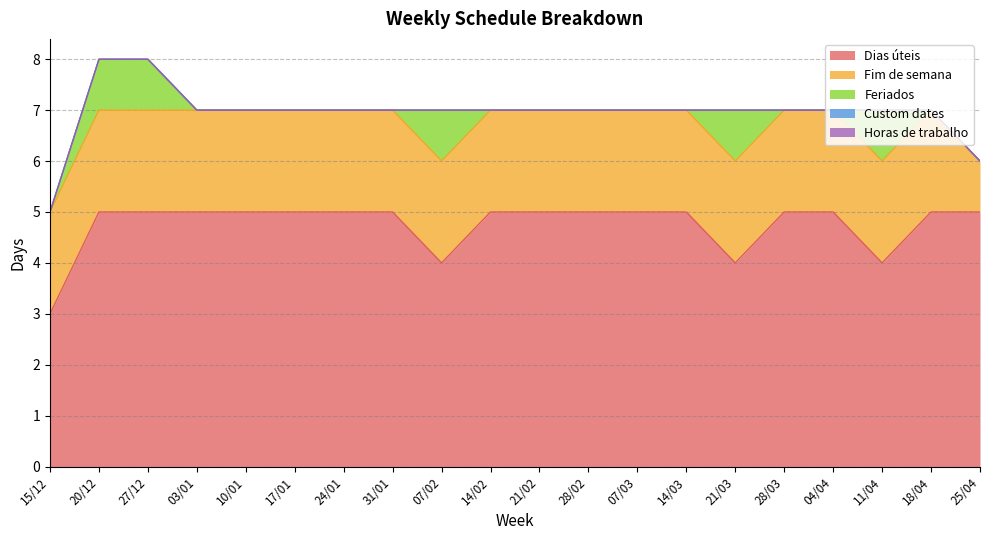

Reading right to left, list all the values displayed in this chart.

Dias úteis: 25/04=5	18/04=5	11/04=4	04/04=5	28/03=5	21/03=4	14/03=5	07/03=5	28/02=5	21/02=5	14/02=5	07/02=4	31/01=5	24/01=5	17/01=5	10/01=5	03/01=5	27/12=5	20/12=5	15/12=3
Fim de semana: 25/04=1	18/04=2	11/04=2	04/04=2	28/03=2	21/03=2	14/03=2	07/03=2	28/02=2	21/02=2	14/02=2	07/02=2	31/01=2	24/01=2	17/01=2	10/01=2	03/01=2	27/12=2	20/12=2	15/12=2
Feriados: 25/04=0	18/04=0	11/04=1	04/04=0	28/03=0	21/03=1	14/03=0	07/03=0	28/02=0	21/02=0	14/02=0	07/02=1	31/01=0	24/01=0	17/01=0	10/01=0	03/01=0	27/12=1	20/12=1	15/12=0
Custom dates: 25/04=0	18/04=0	11/04=0	04/04=0	28/03=0	21/03=0	14/03=0	07/03=0	28/02=0	21/02=0	14/02=0	07/02=0	31/01=0	24/01=0	17/01=0	10/01=0	03/01=0	27/12=0	20/12=0	15/12=0
Horas de trabalho: 25/04=0	18/04=0	11/04=0	04/04=0	28/03=0	21/03=0	14/03=0	07/03=0	28/02=0	21/02=0	14/02=0	07/02=0	31/01=0	24/01=0	17/01=0	10/01=0	03/01=0	27/12=0	20/12=0	15/12=0